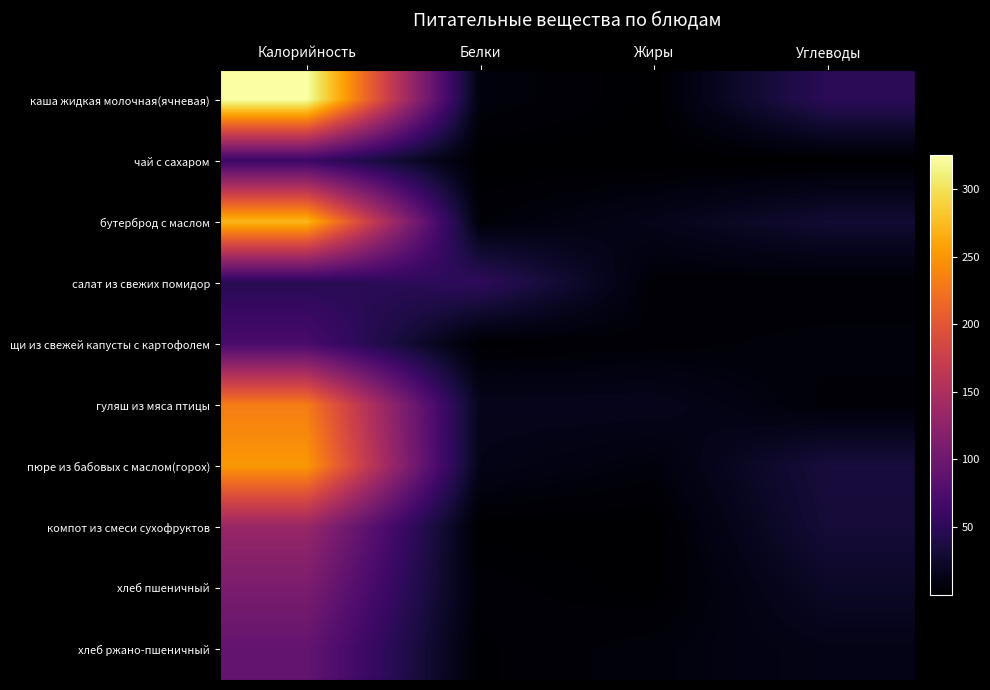

Rank the series at Жиры from lowest to highest value.

чай с сахаром, компот из смеси сухофруктов, хлеб пшеничный, каша жидкая молочная(ячневая), салат из свежих помидор, щи из свежей капусты с картофолем, пюре из бабовых с маслом(горох), хлеб ржано-пшеничный, бутерброд с маслом, гуляш из мяса птицы